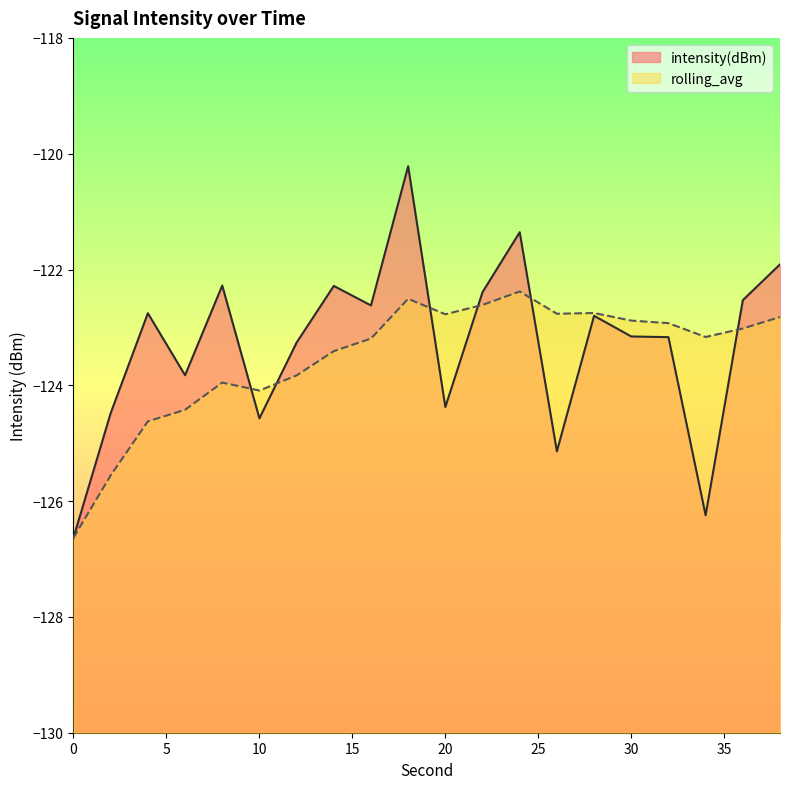

What are all the series names shown in the legend?

intensity(dBm), rolling_avg